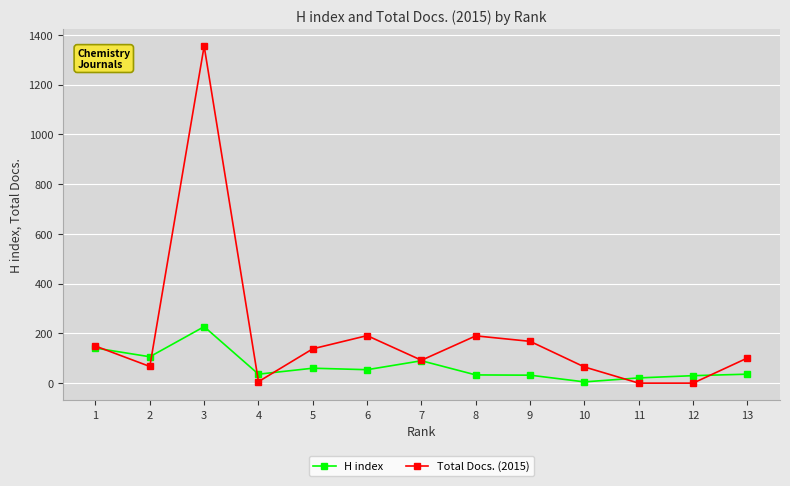

At which label does Total Docs. (2015) first exceed 101?

1